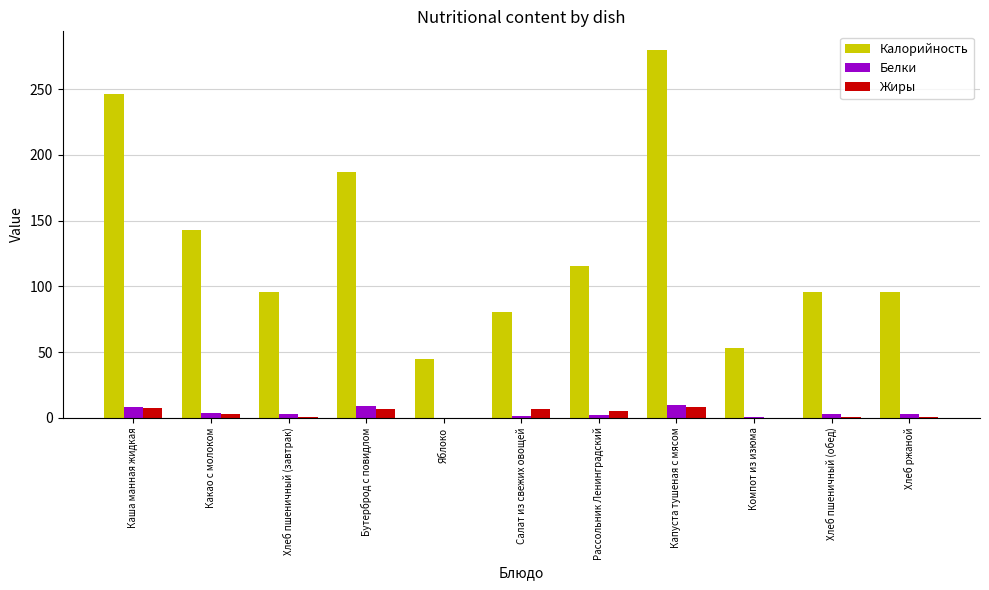

What is the highest value of the Белки series?

10.0